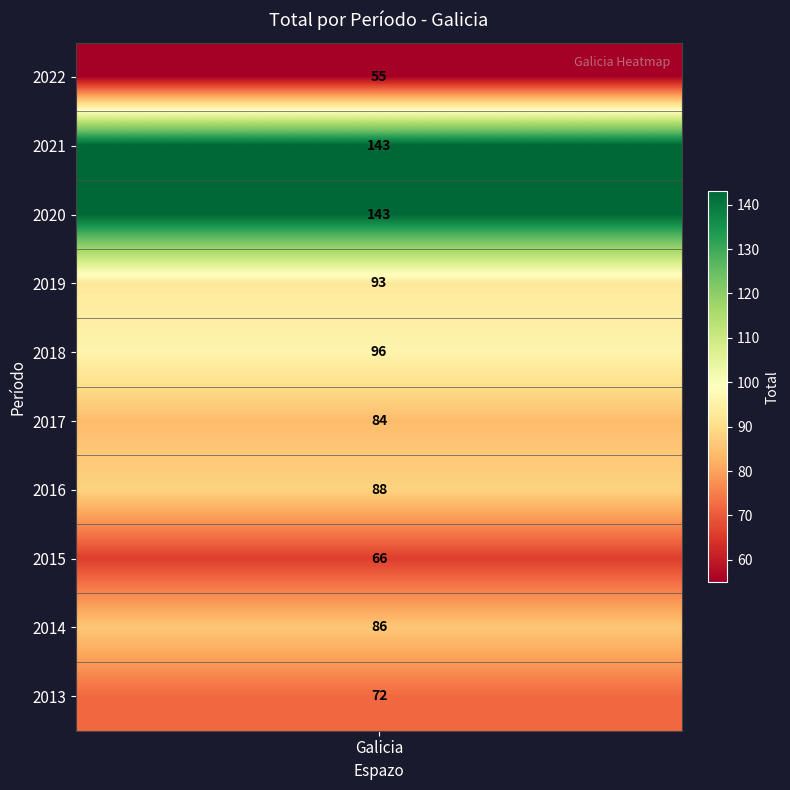

Reading left to right, transcribe all the data shown in this chart.

2022=55	2021=143	2020=143	2019=93	2018=96	2017=84	2016=88	2015=66	2014=86	2013=72